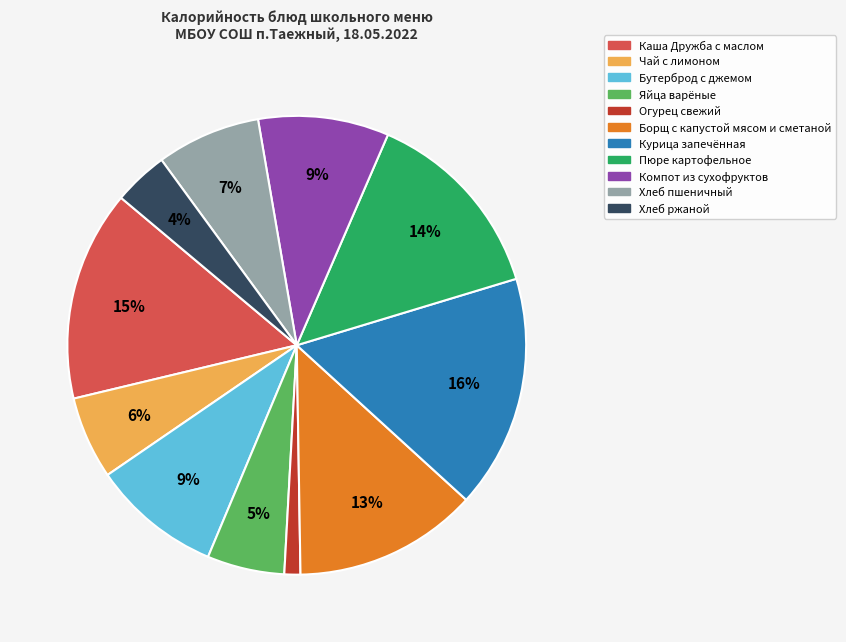

How many slices are in this pie chart?

11